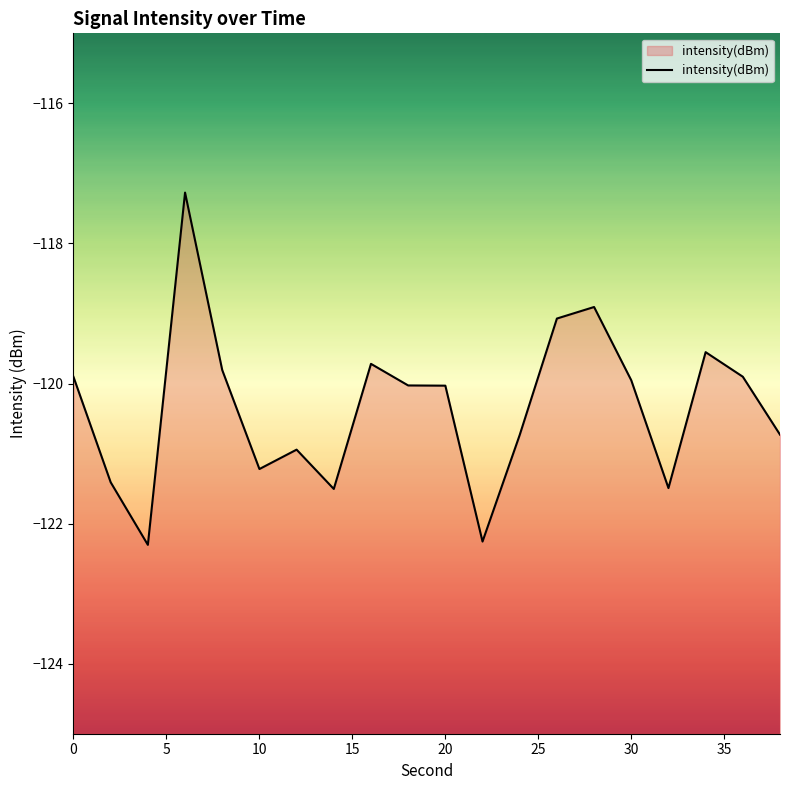

Rank the categories by value from lowest to highest.

10, 11, 35, 16, 5, 25, 30, 12, 19, 10, 9, 15, 0, 18, 20, 40, 17, 13, 14, 15